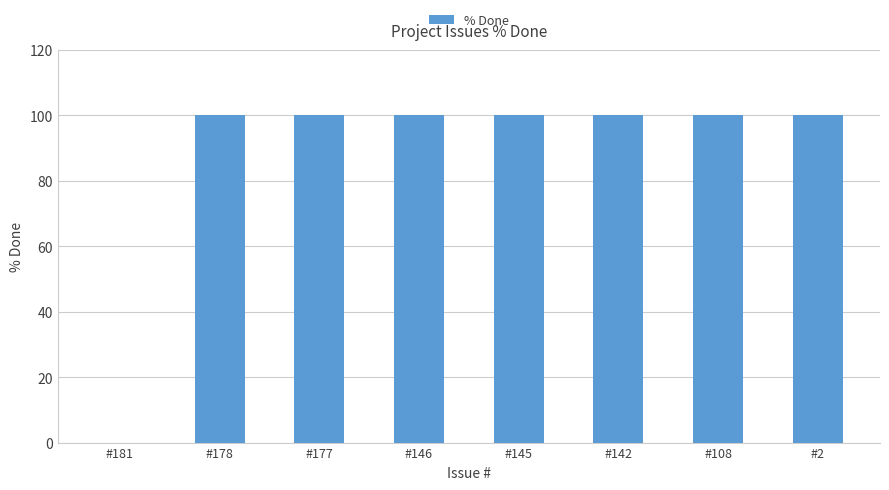

What is the ratio of the value at #142 to the value at #178?

1.0